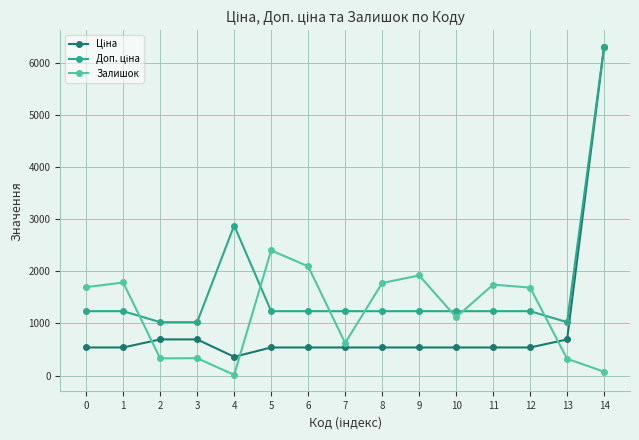

What is the minimum value for Залишок?

14.0